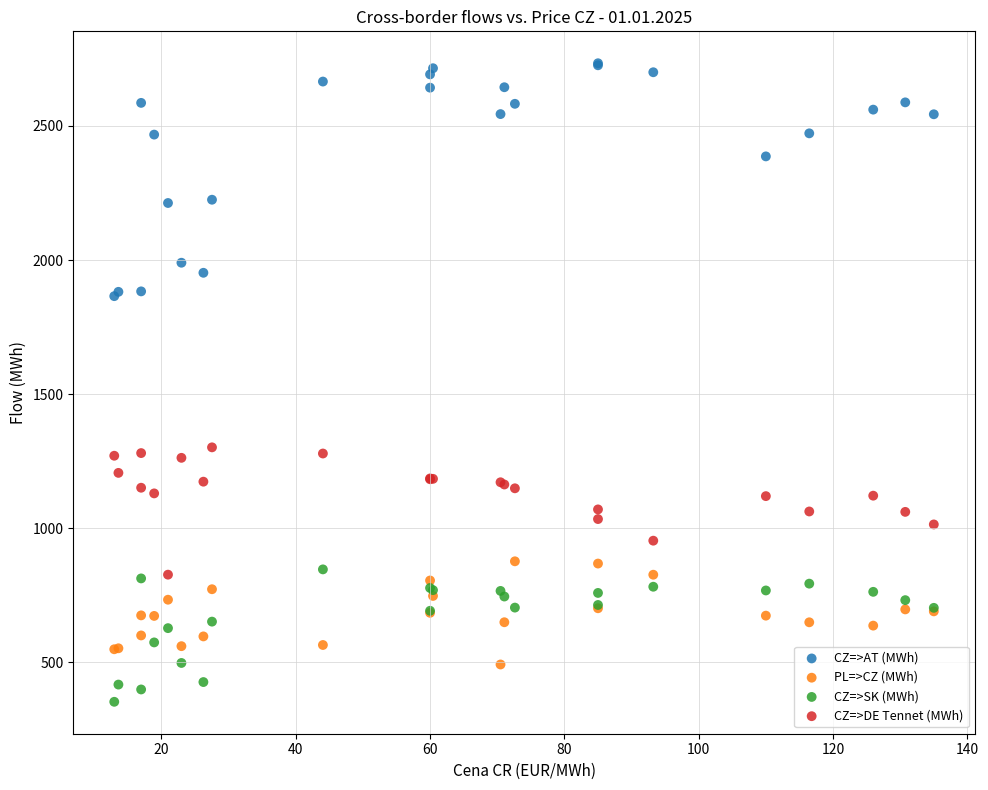

Which series has the largest Y range (max minus min)?

CZ=>AT (MWh)